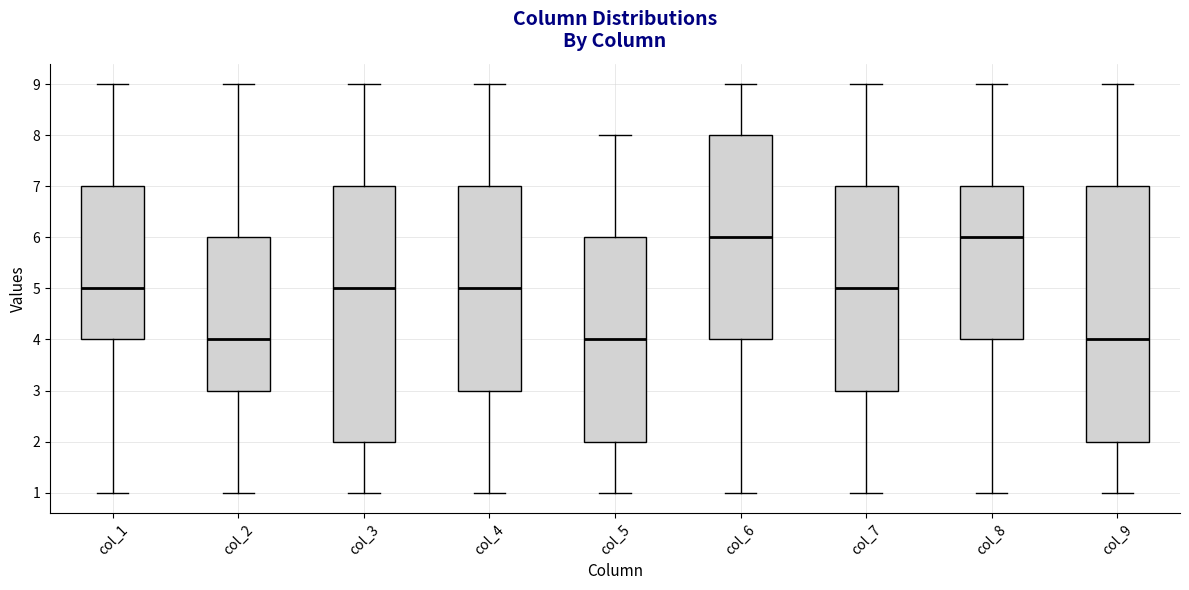

Reading left to right, transcribe this box plot: for each box, give where its median line is, the range the box spans, and where its two whiskers end, as read against the y-axis. The values are not printed on the chart, so give them approximately, as read against the axis.

col_1: median 5, box 4 to 7, whiskers 1 to 9
col_2: median 4, box 3 to 6, whiskers 1 to 9
col_3: median 5, box 2 to 7, whiskers 1 to 9
col_4: median 5, box 3 to 7, whiskers 1 to 9
col_5: median 4, box 2 to 6, whiskers 1 to 8
col_6: median 6, box 4 to 8, whiskers 1 to 9
col_7: median 5, box 3 to 7, whiskers 1 to 9
col_8: median 6, box 4 to 7, whiskers 1 to 9
col_9: median 4, box 2 to 7, whiskers 1 to 9